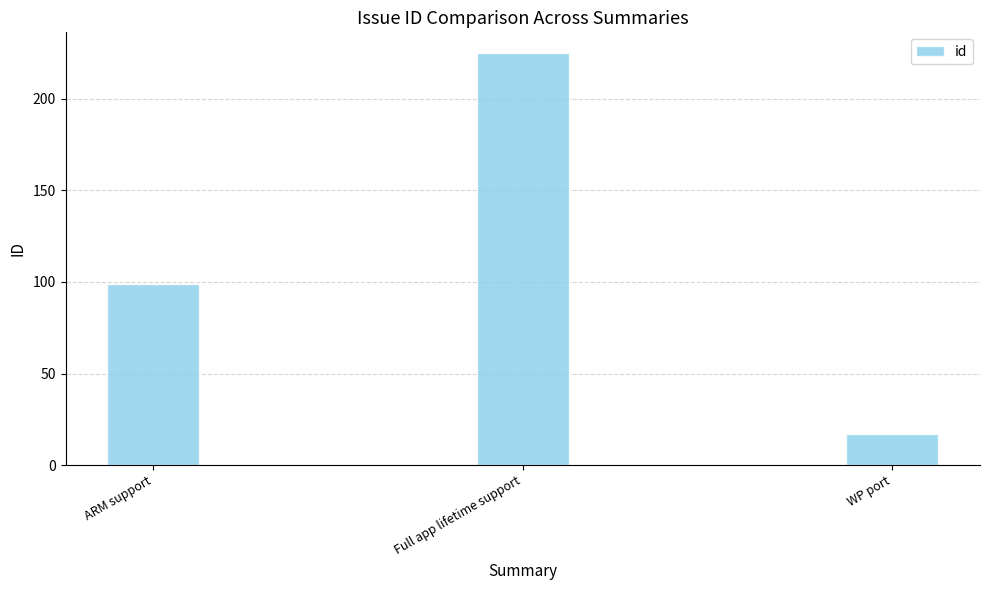

What position from the right is Full app lifetime support?

2